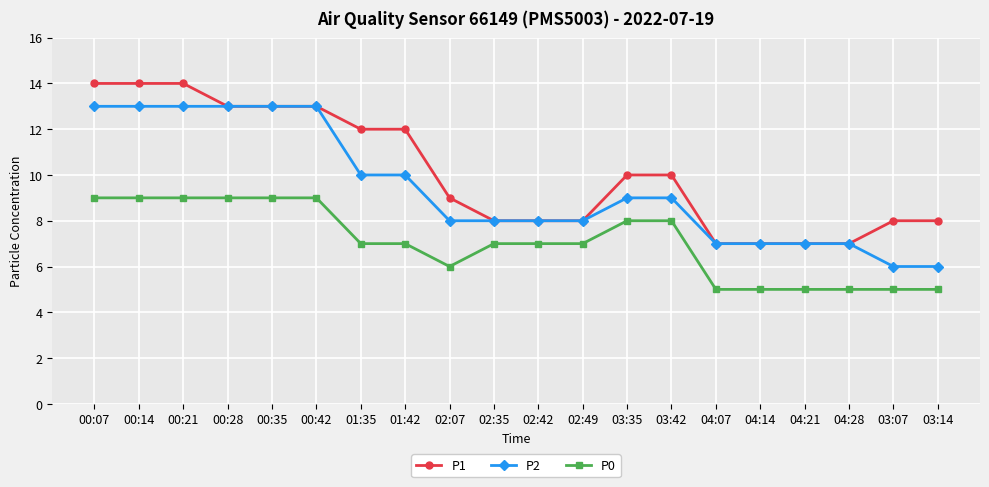

What is the total value across all series at 01:35?

29